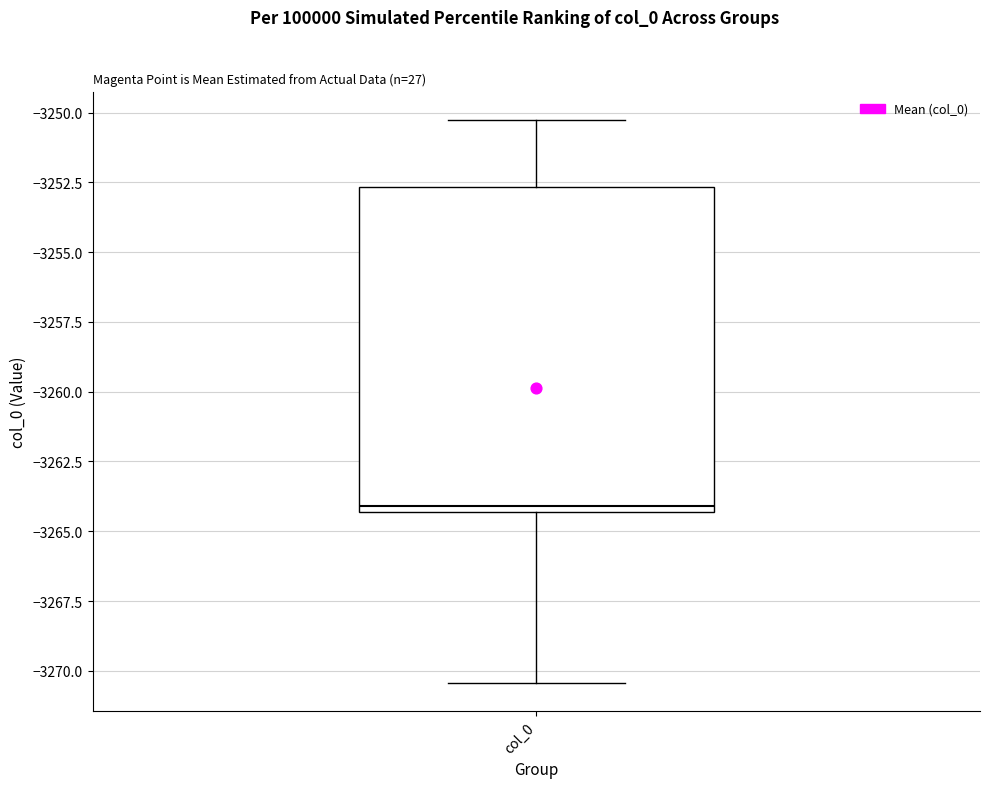

Transcribe this box plot: give where the median line is, the range the box spans, and where the two whiskers end, as read against the y-axis. The values are not printed on the chart, so give them approximately, as read against the axis.

median -3264.0, box -3264.5 to -3252.5, whiskers -3270.5 to -3250.5